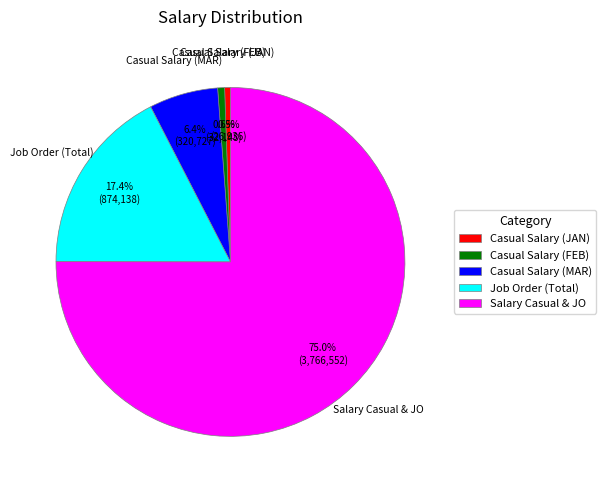

Approximately how many times larger is the value at Salary Casual & JO compared to Casual Salary (MAR)?

11.7